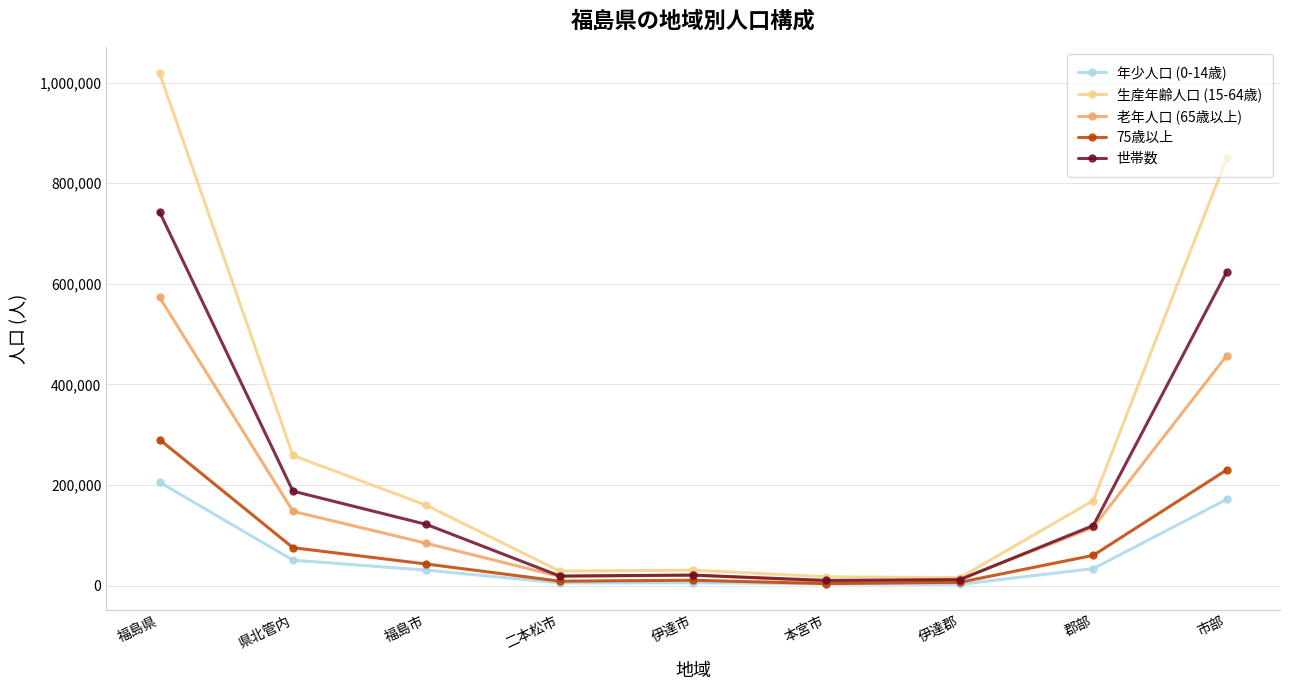

What is the spread (max minus min) of values at 福島市?

128844